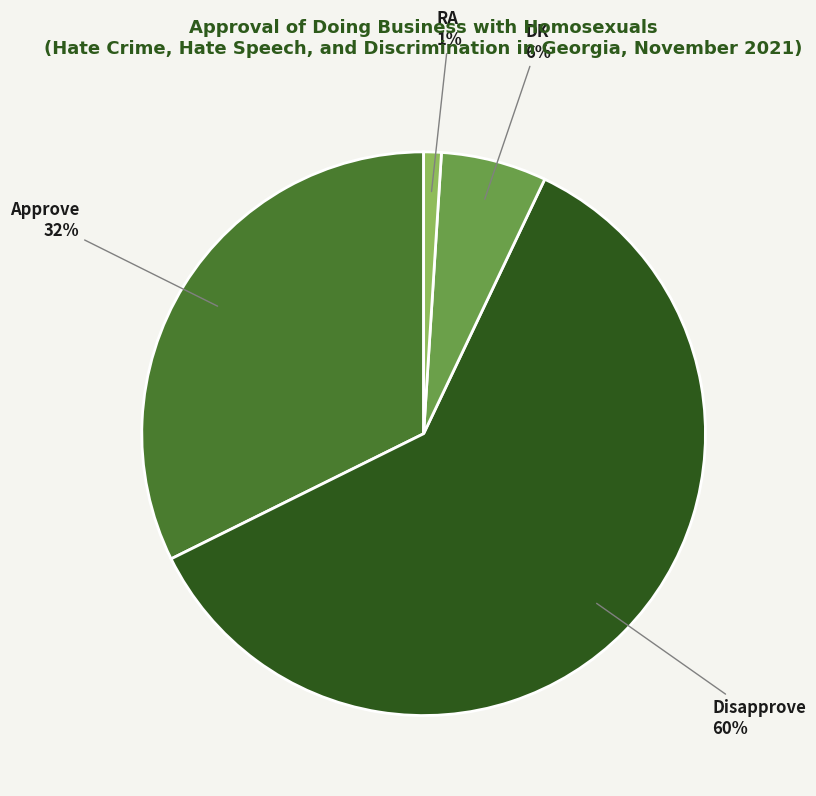

Is there a majority slice in this chart?

Yes